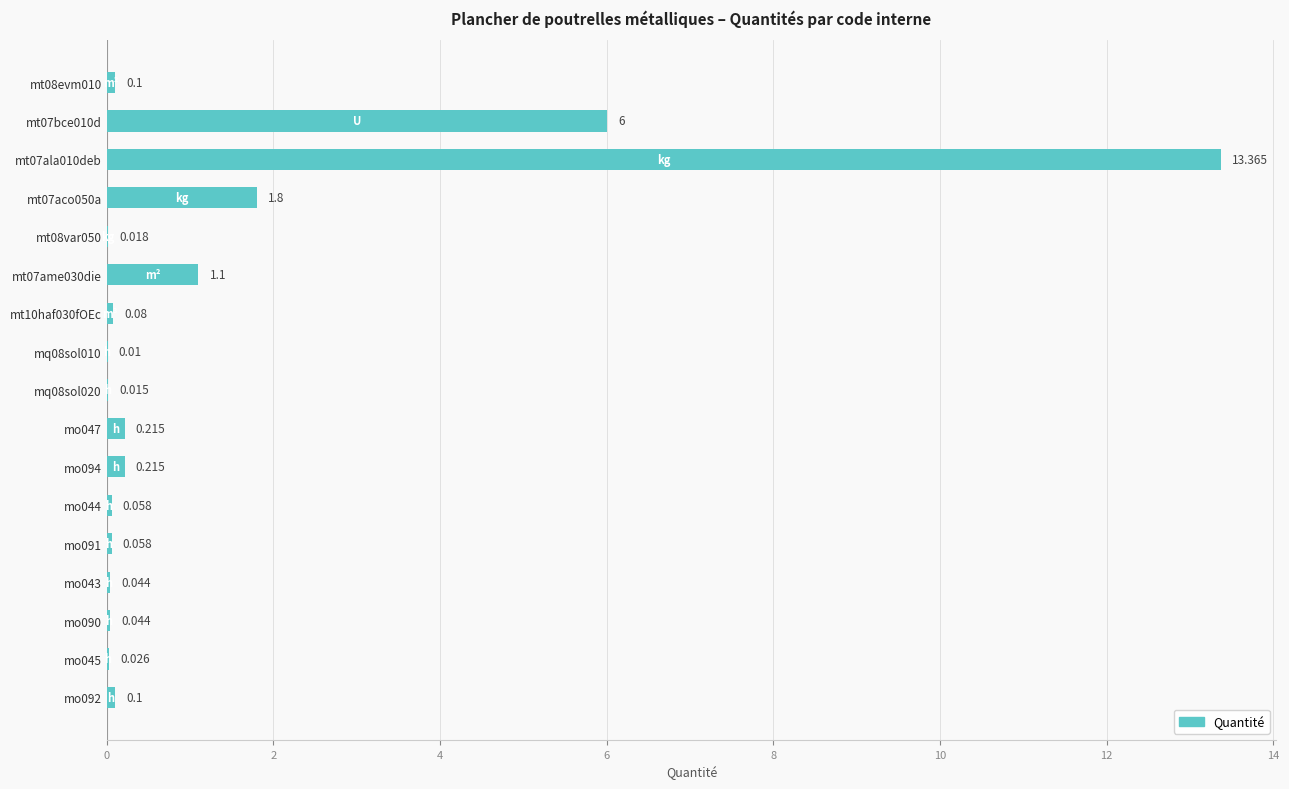

How many series are shown in this chart?

1